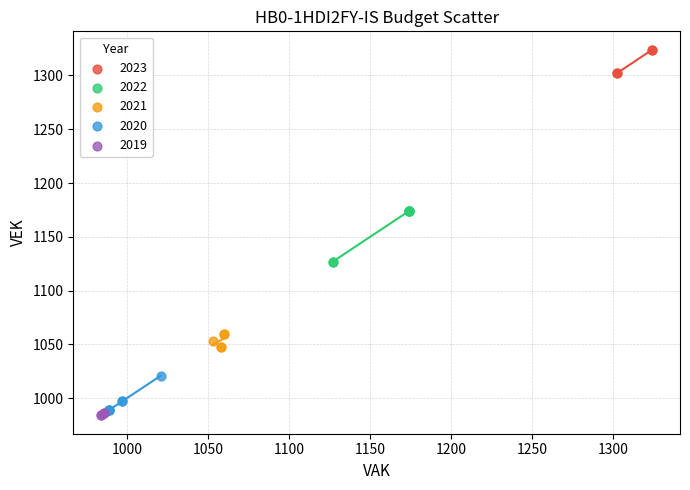

Which series reaches the maximum Y coordinate?

2023